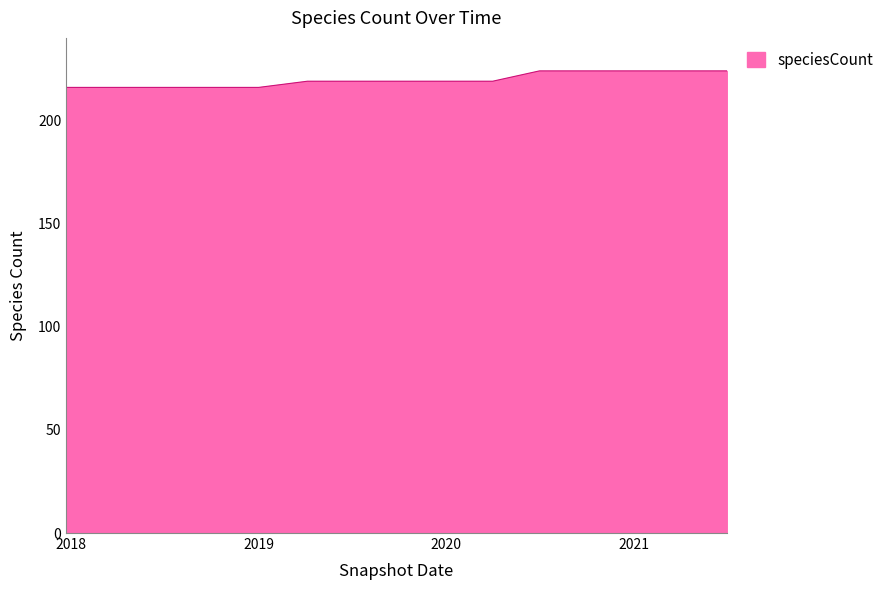

What is the maximum value shown in the chart?

224